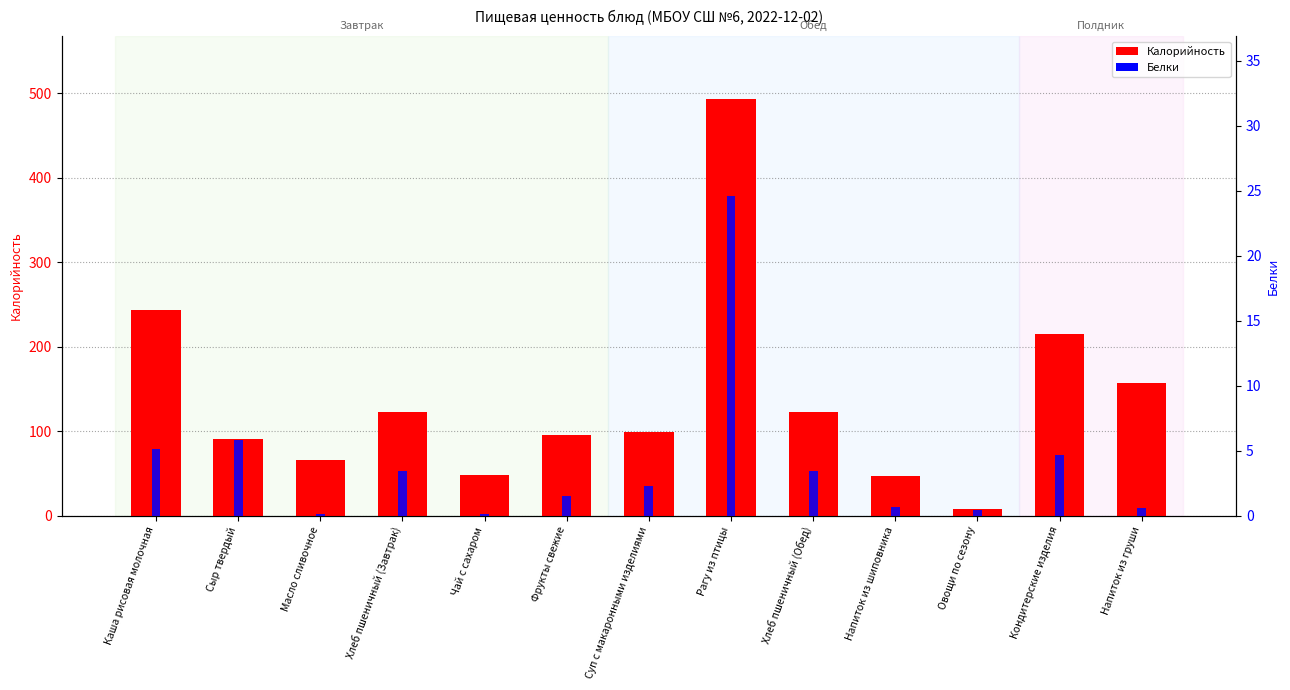

At how many categories does at least one series exceed 261?

1